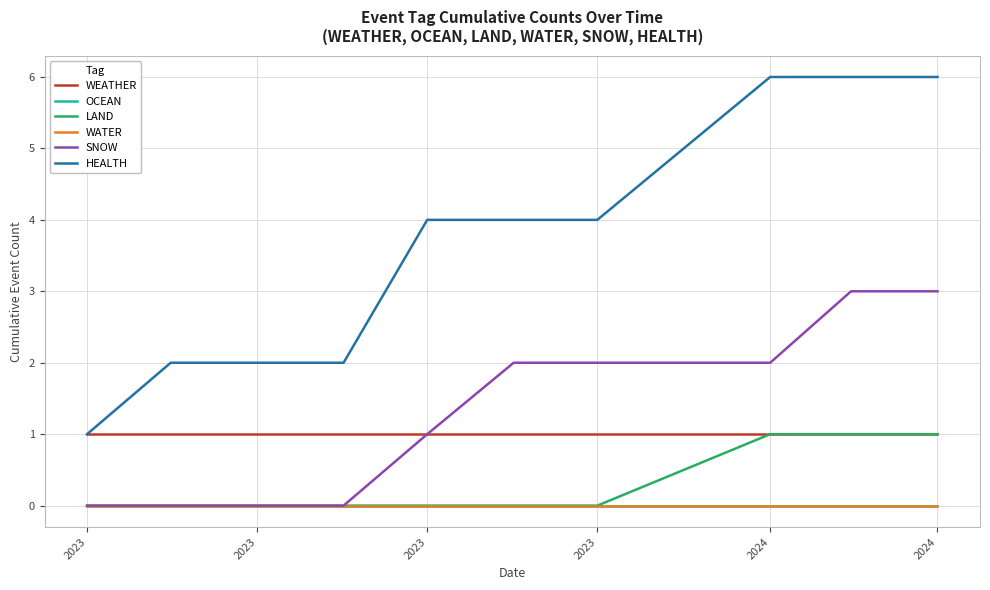

Does the chart have visible grid lines?

Yes